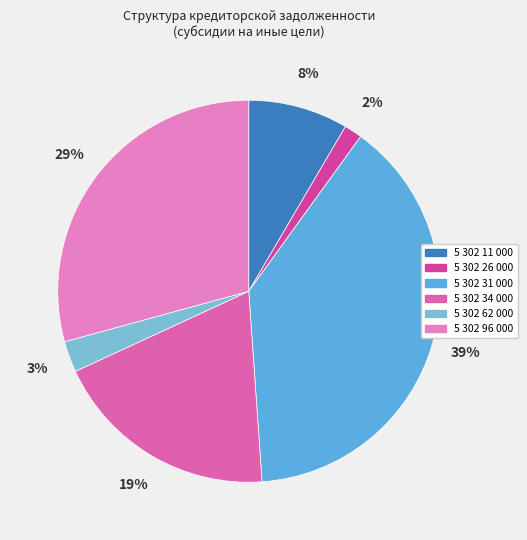

What percentage is the 5 302 34 000 slice, to the nearest percent?

19%